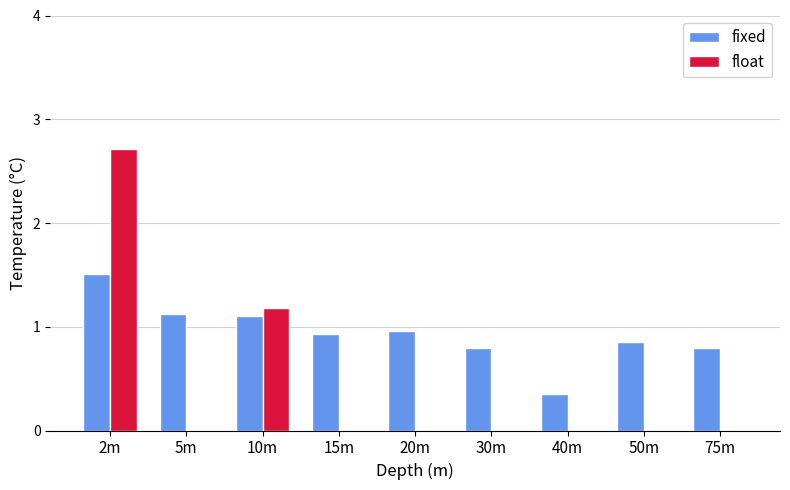

What is the sum of the float values at 10m and 20m?

1.2